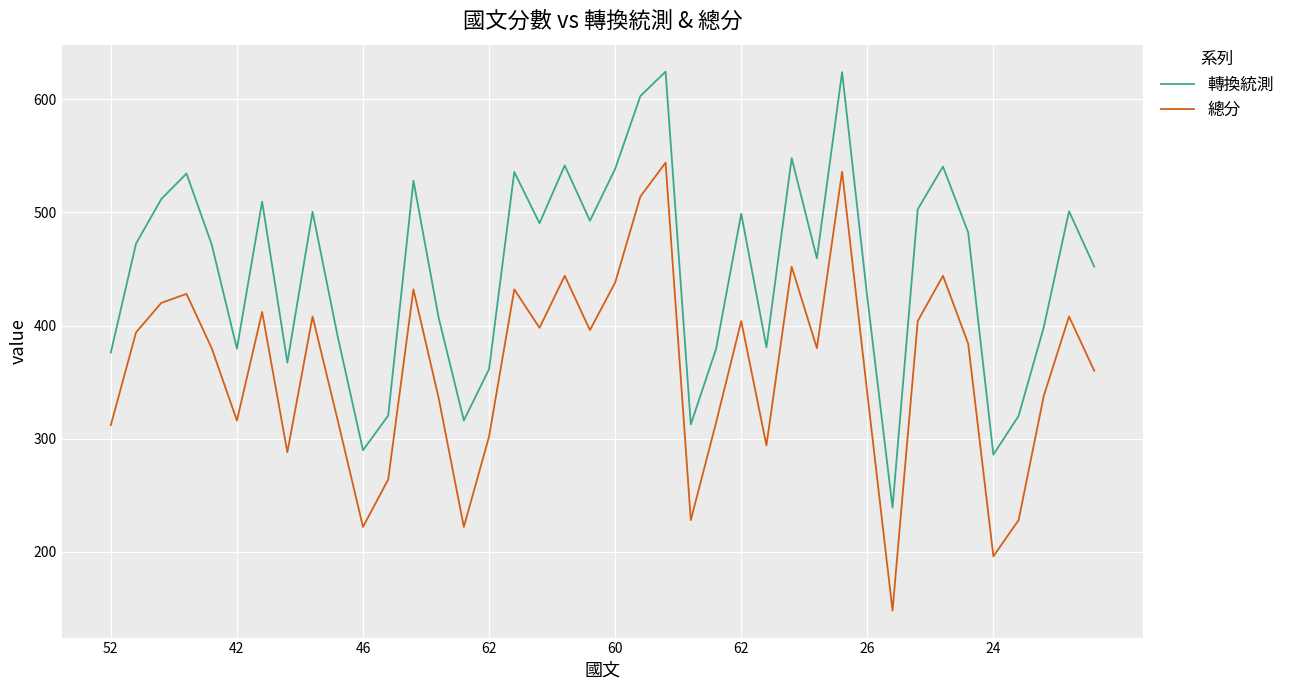

List the series in order of their peak value, lowest first.

總分, 轉換統測